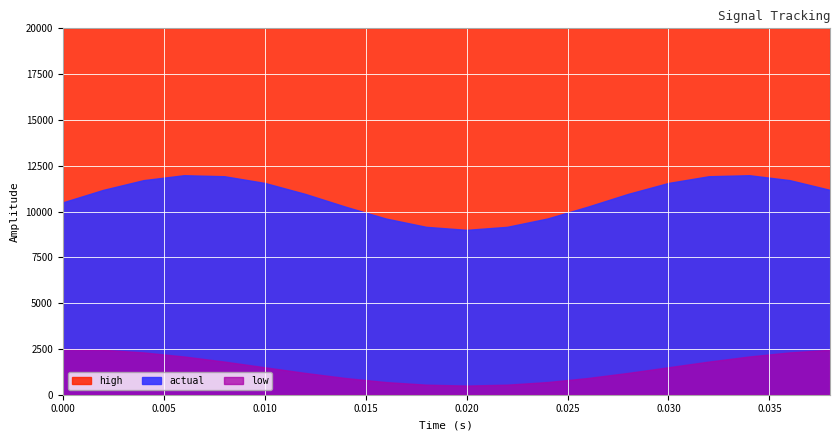

Count the number of categories in the chart.

20